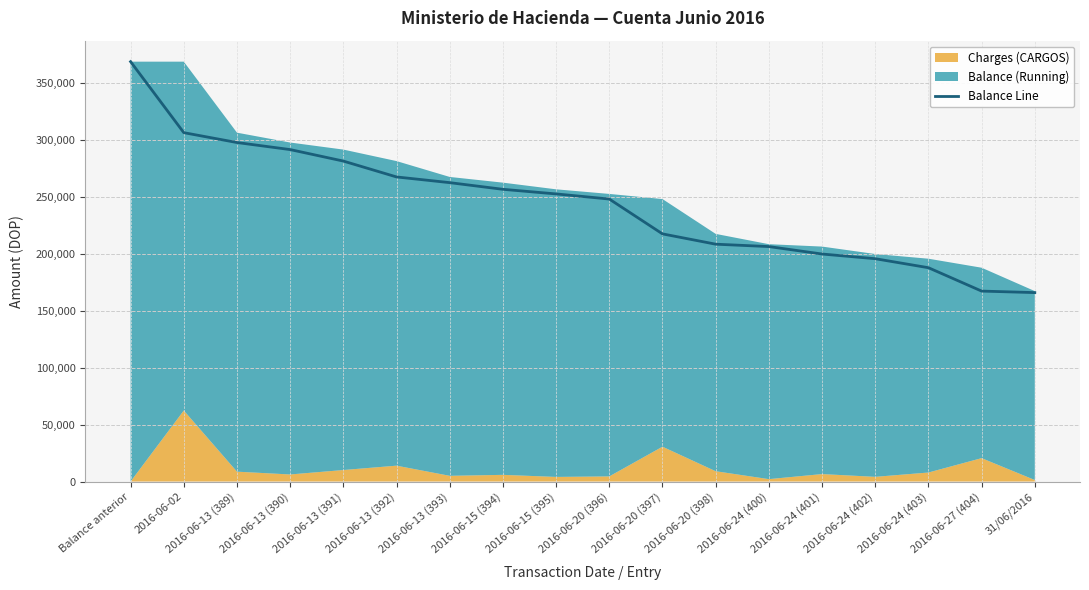

What is the value of the 11th point from the left?

217534.9